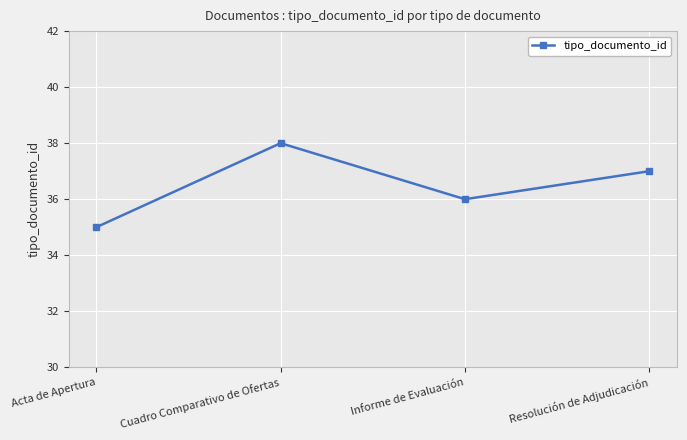

Which has a higher value, Informe de Evaluación or Resolución de Adjudicación?

Resolución de Adjudicación